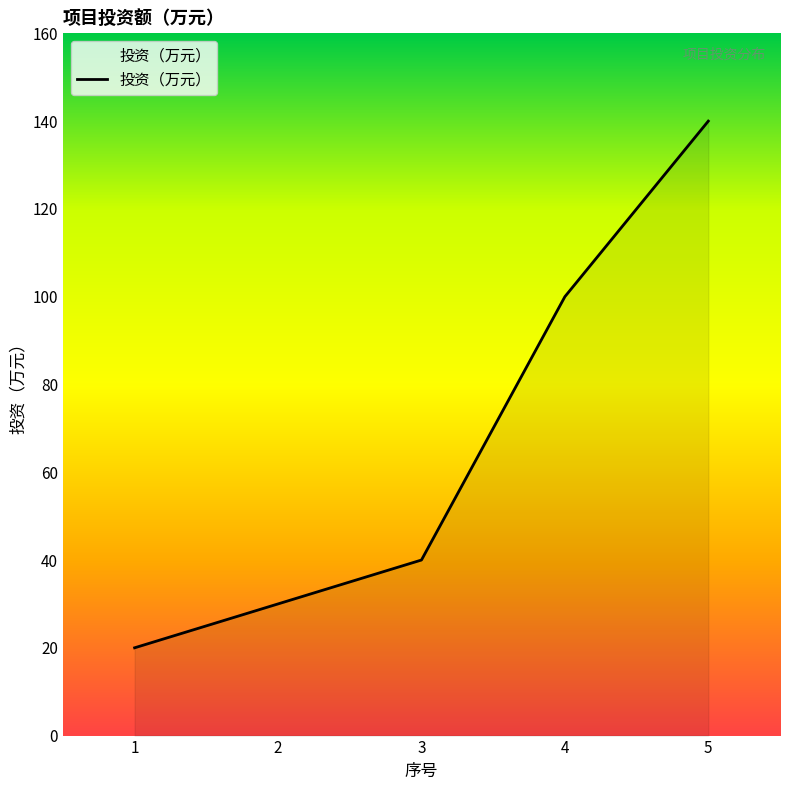

The chart shows a value of 11 at 3. True or false?

False